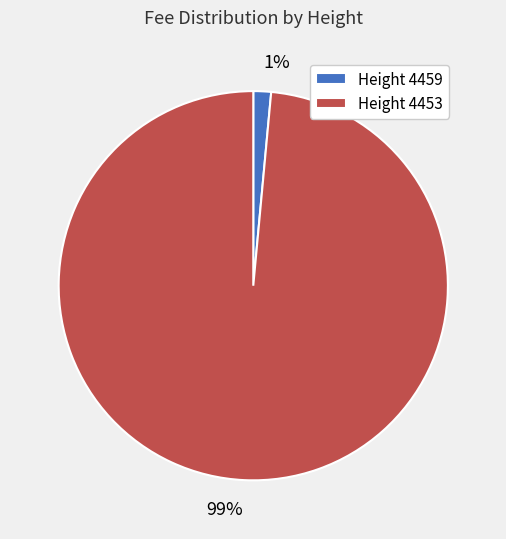

How many segments does this pie chart have?

2